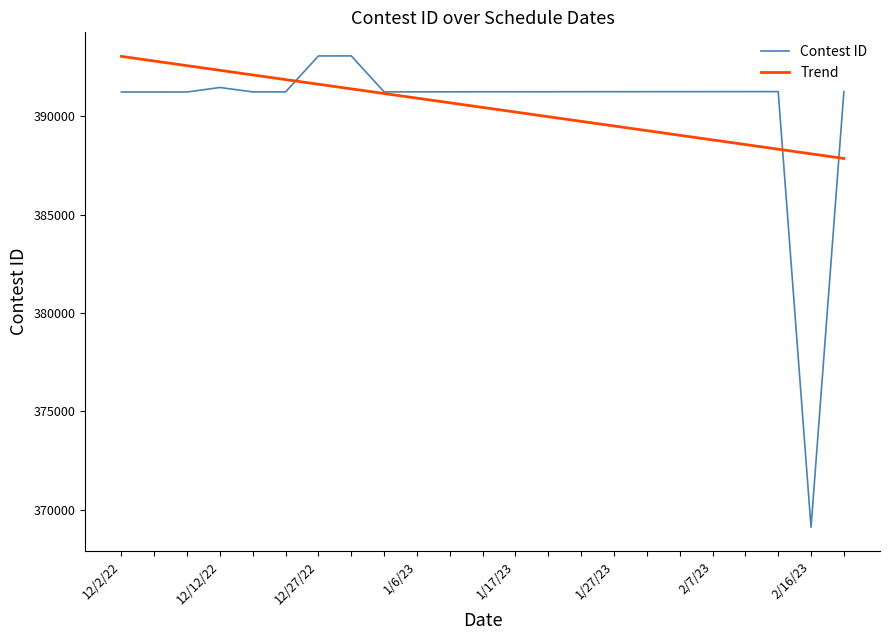

What are all the series names shown in the legend?

Contest ID, Trend